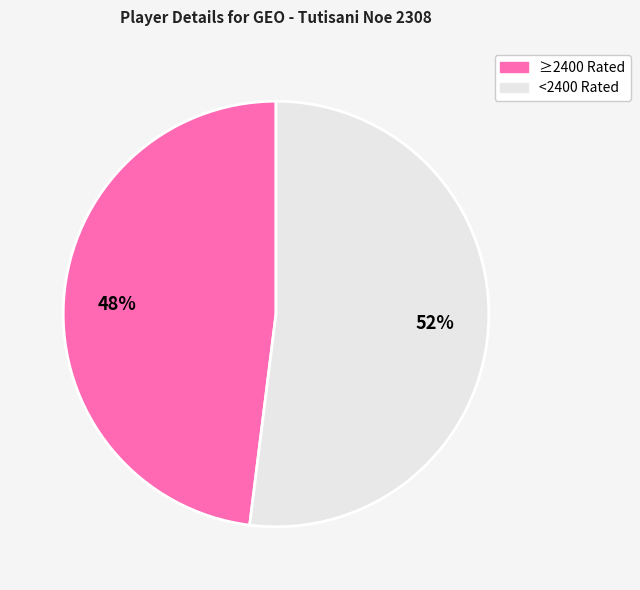

Do <2400 Rated and ≥2400 Rated together represent more than half of the pie?

Yes